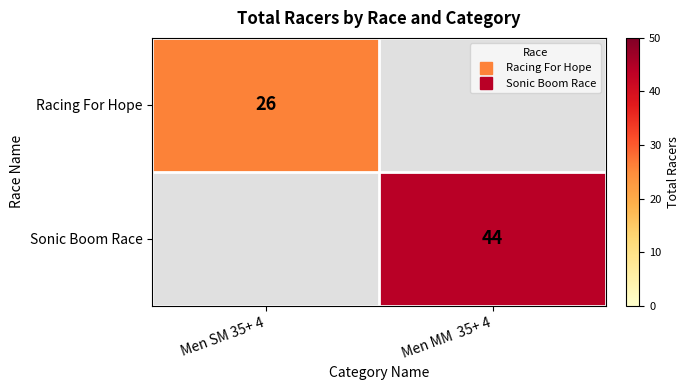

Between Men SM 35+ 4 and Men MM  35+ 4, which is larger?

Men SM 35+ 4